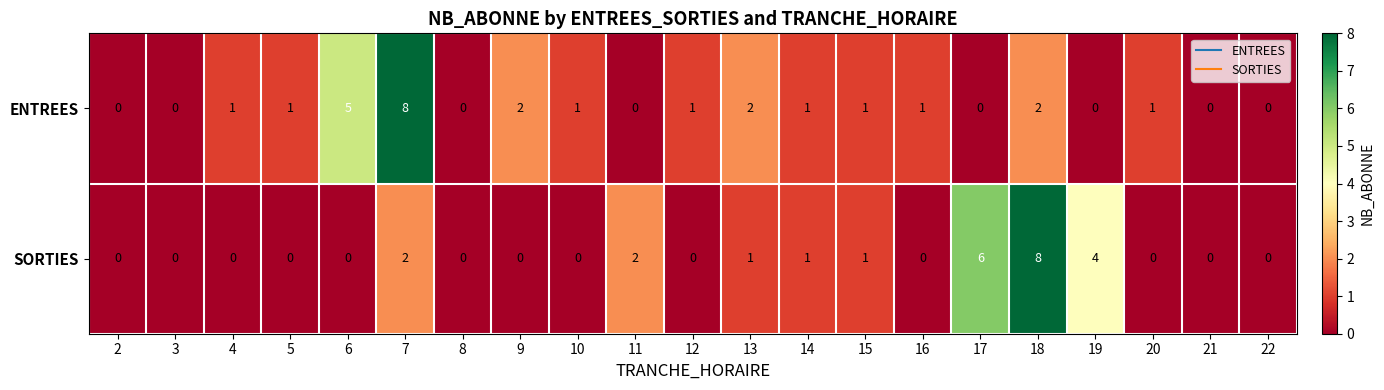

True or false: SORTIES has a value of 0 at 8.

True